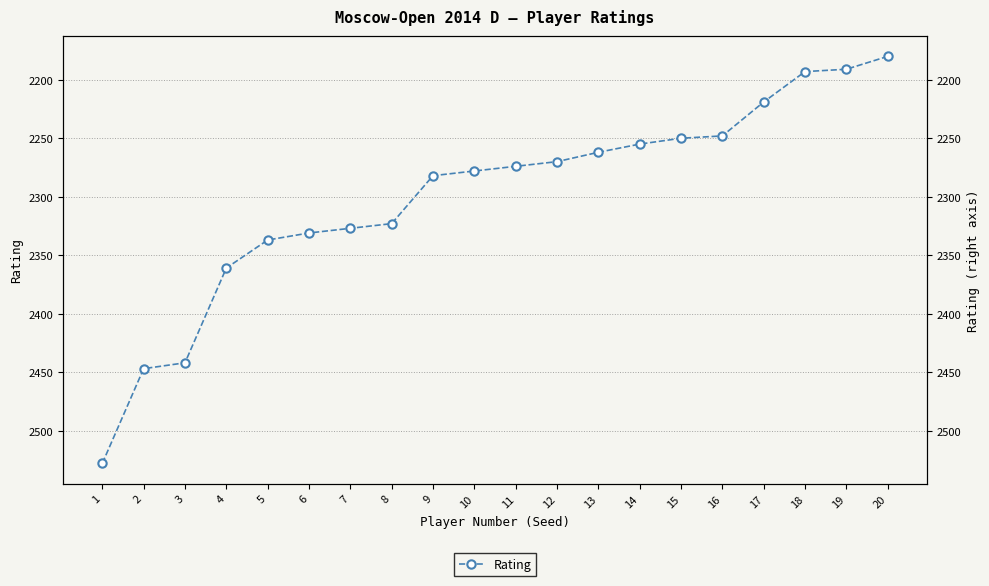

Reading left to right, extract all data points from this chart.

2528	2447	2442	2361	2337	2331	2327	2323	2282	2278	2274	2270	2262	2255	2250	2248	2219	2193	2191	2180